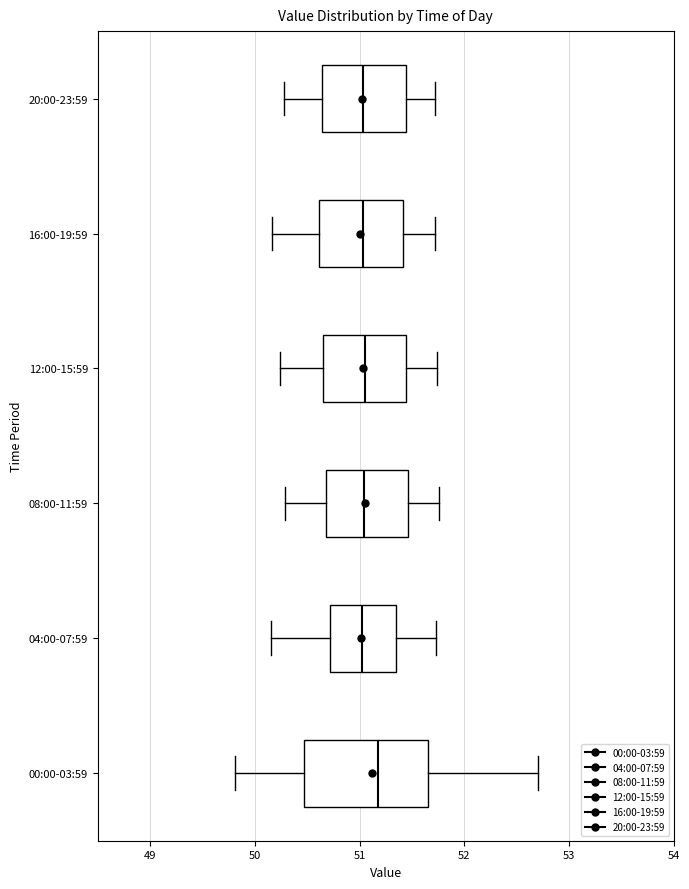

Which box is the widest, from its left edge to its right edge?

00:00-03:59